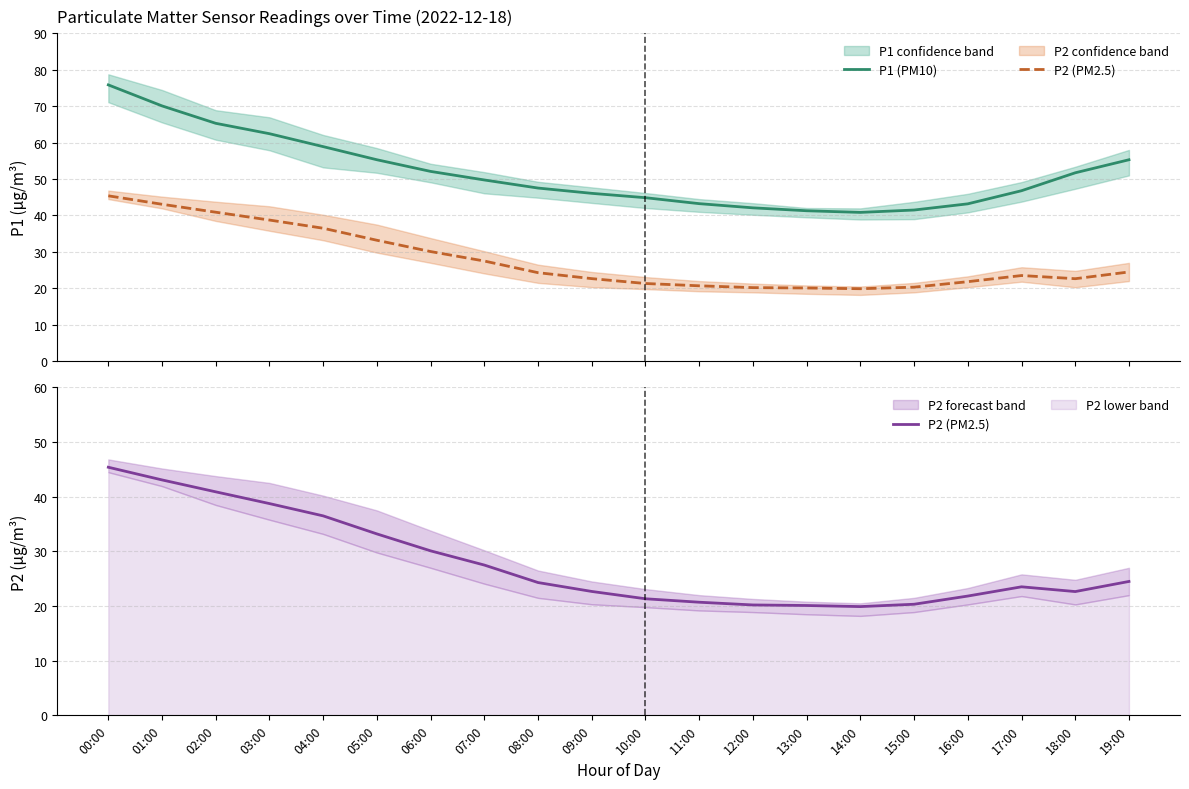

Which category has the highest value across all series?

00:00